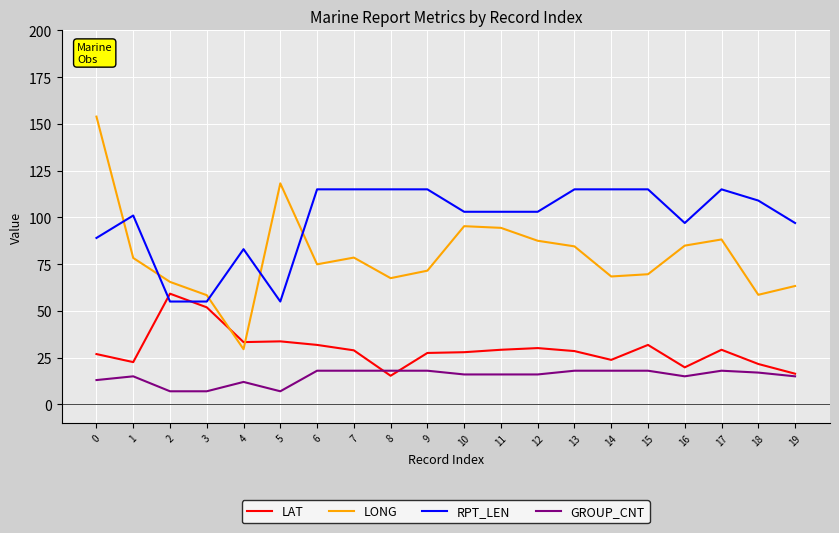

List the series in order of their peak value, highest first.

LONG, RPT_LEN, LAT, GROUP_CNT